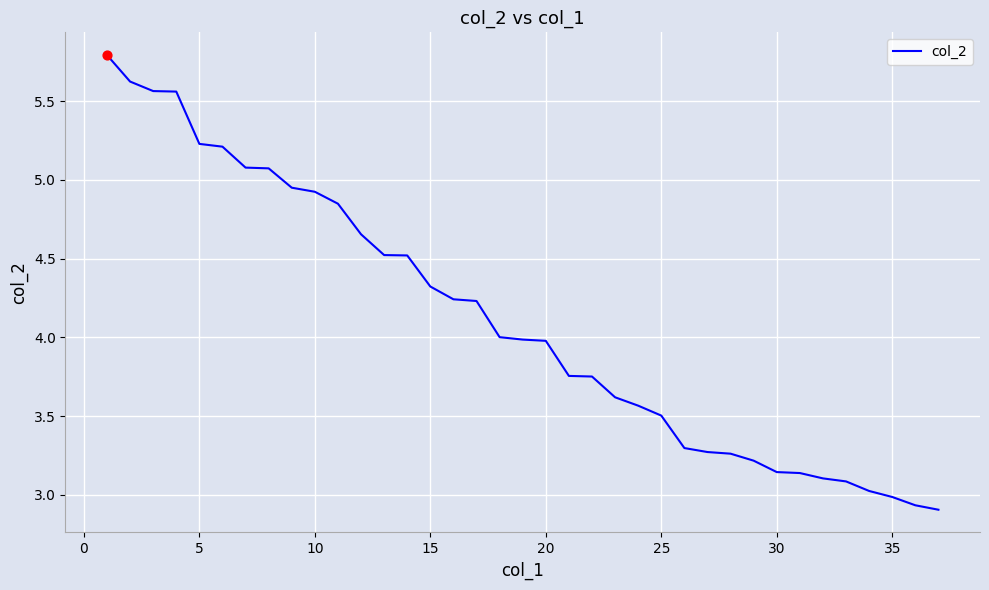

Does the chart have visible grid lines?

Yes